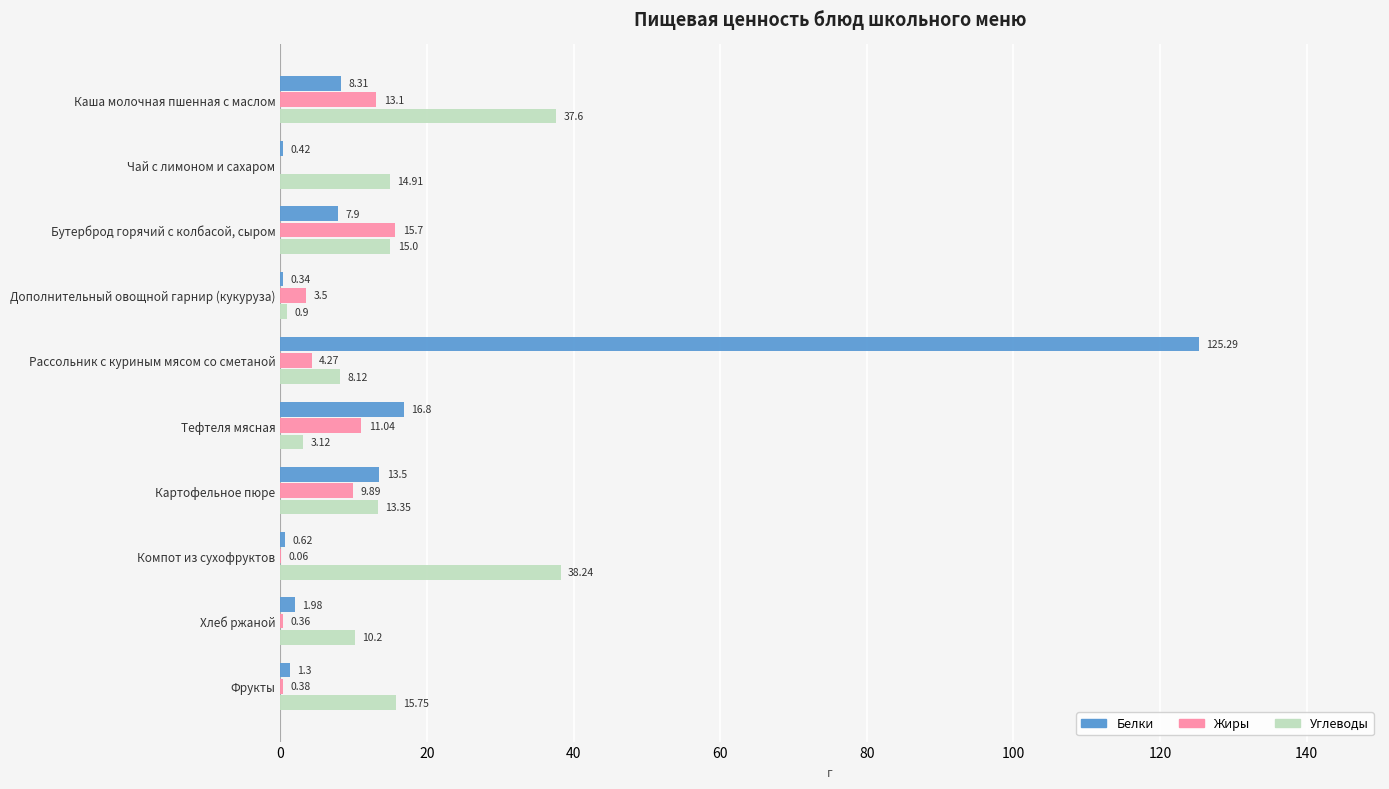

Which series changed the most between Каша молочная пшенная с маслом and Картофельное пюре?

Углеводы